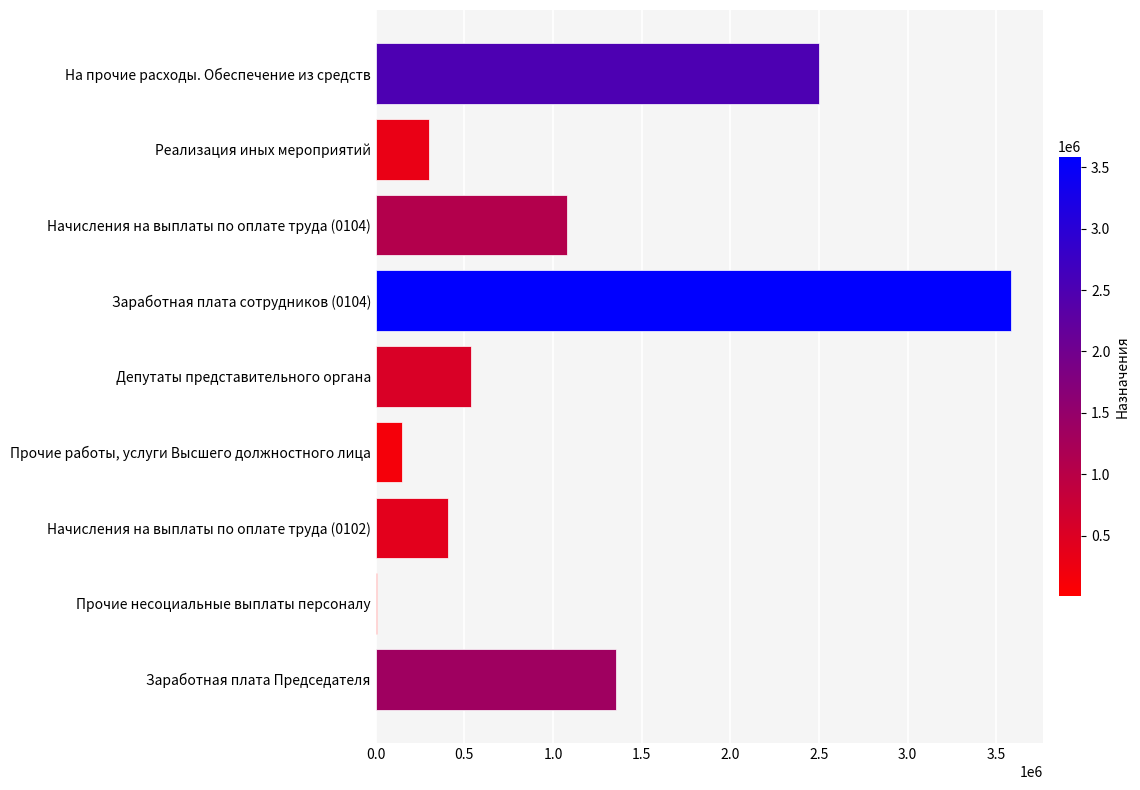

Count the number of data series in this chart.

1